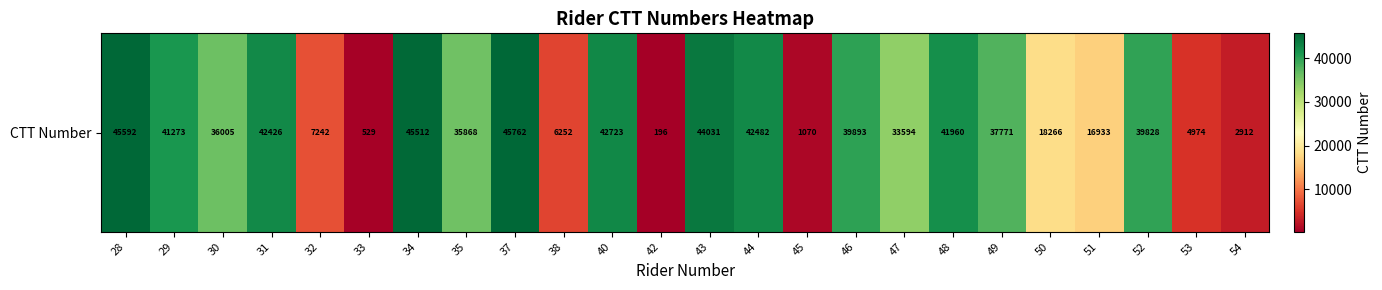

Is it true that the value at 48 is 25215?

False